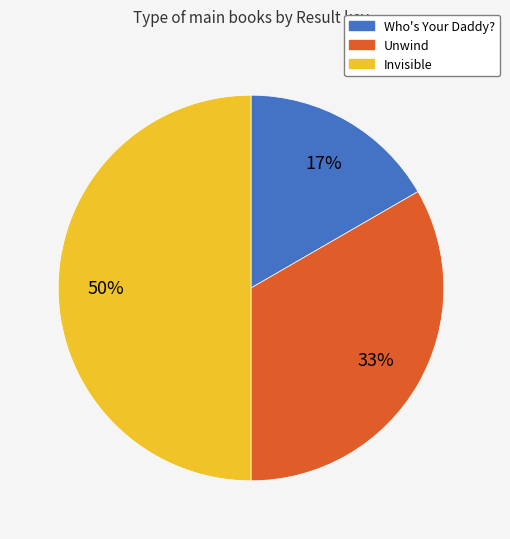

Is Unwind the majority of the pie?

No